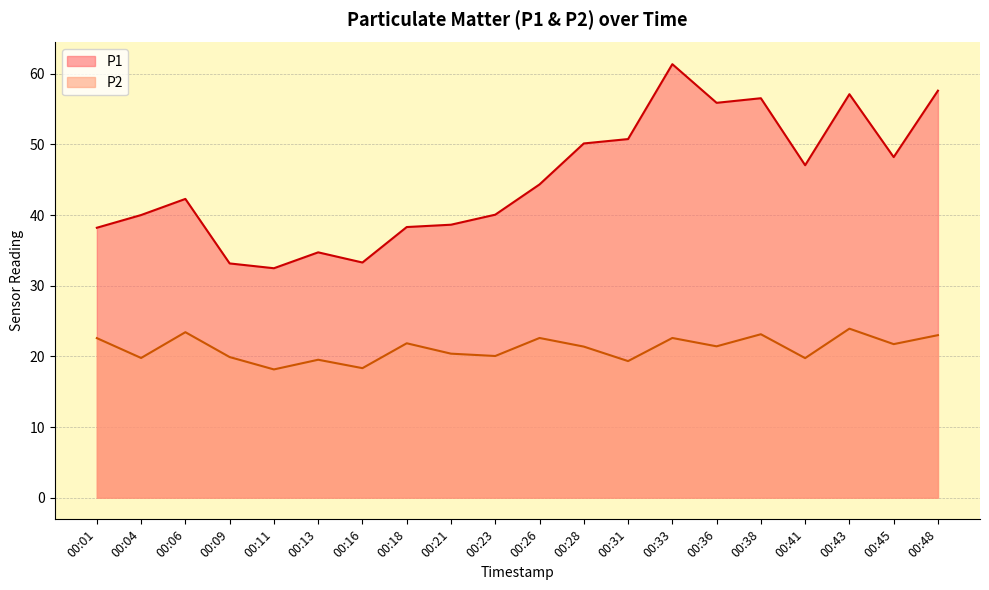

Reading left to right, transcribe all the data shown in this chart.

P1: 38.2	40.0	42.3	33.1	32.5	34.7	33.3	38.3	38.6	40.0	44.3	50.1	50.8	61.4	55.9	56.5	47.0	57.1	48.2	57.6
P2: 22.6	19.8	23.4	19.9	18.1	19.5	18.3	21.9	20.4	20.1	22.6	21.4	19.3	22.6	21.4	23.1	19.8	23.9	21.7	23.0